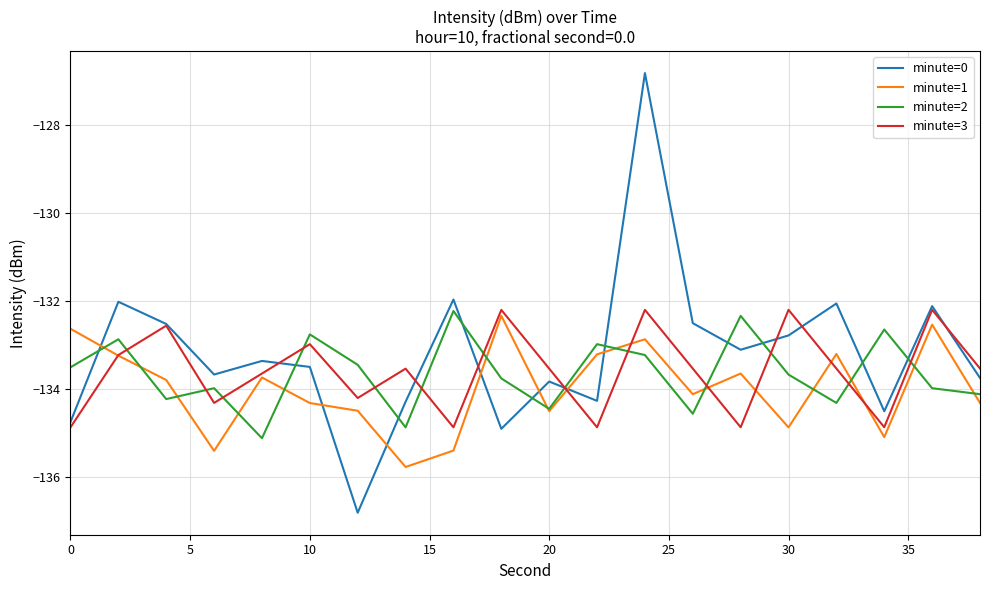

After their last crossing, which series has the higher values: minute=1 or minute=3?

minute=3